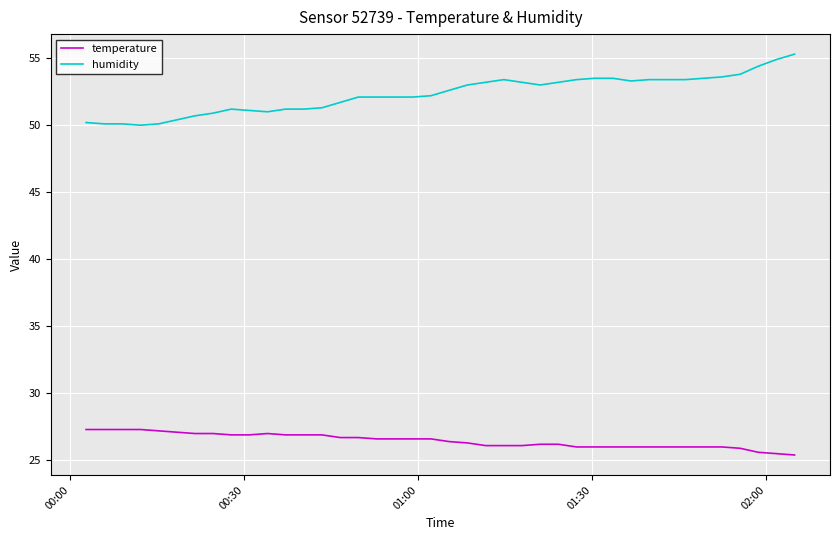

True or false: temperature and humidity intersect in this chart.

False